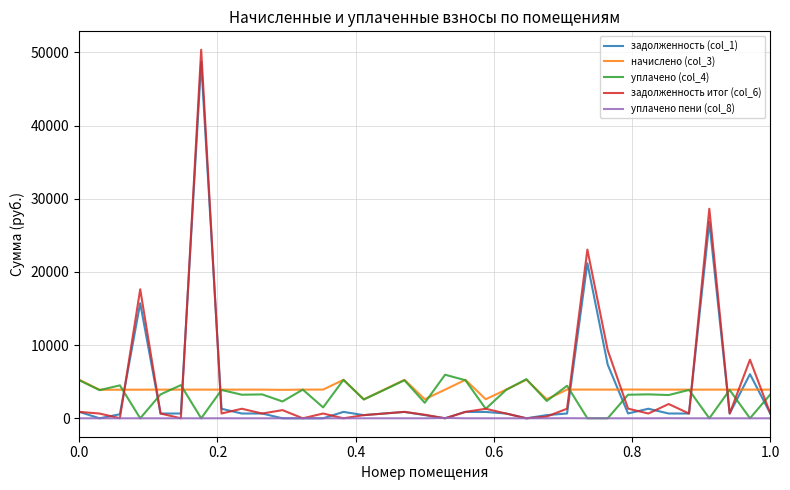

What is the average value of the уплачено пени (col_8) series?

2.4